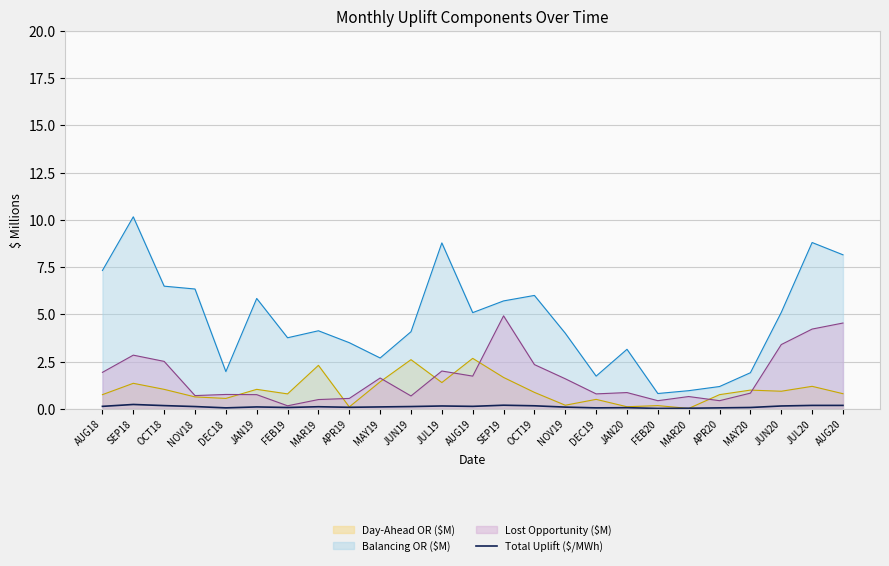

What position from the left is APR19?

9